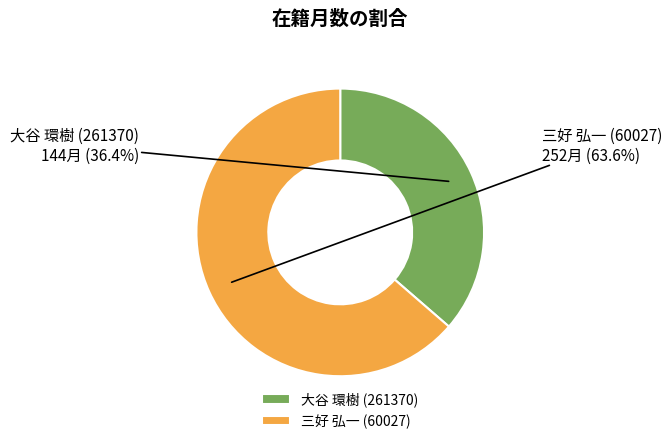

How many slices are in this pie chart?

2